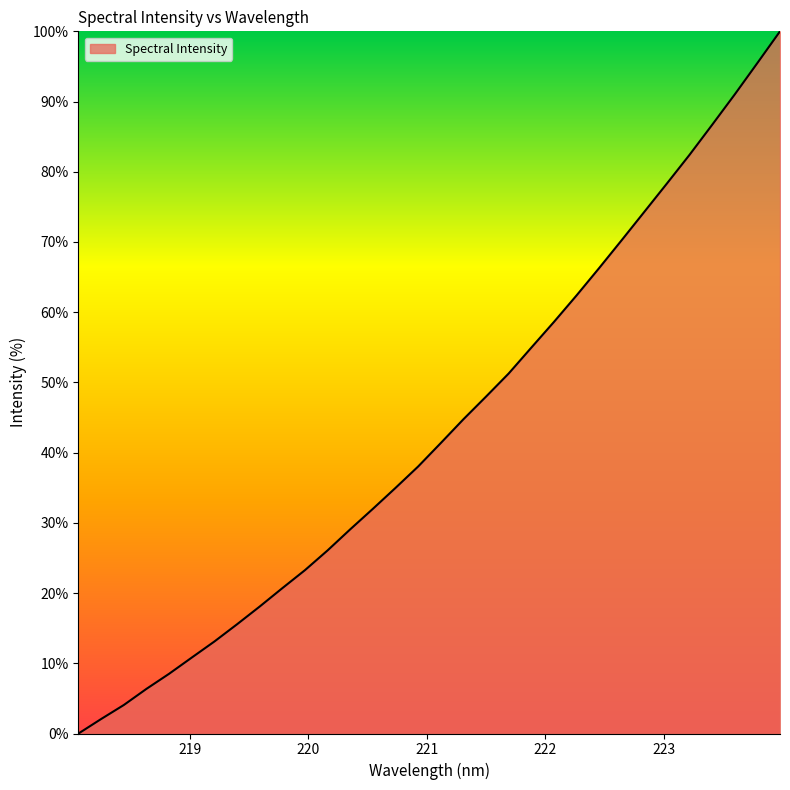

True or false: there are more than 2 points higher than both neighbors.

False